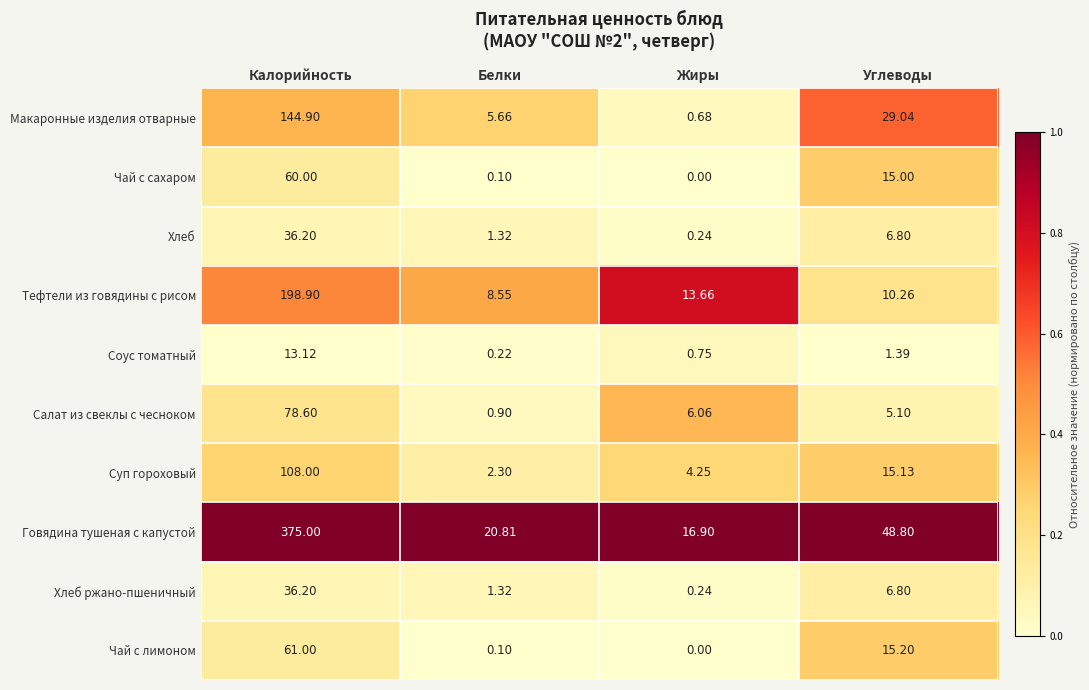

Which series changed the most between Калорийность and Углеводы?

Говядина тушеная с капустой